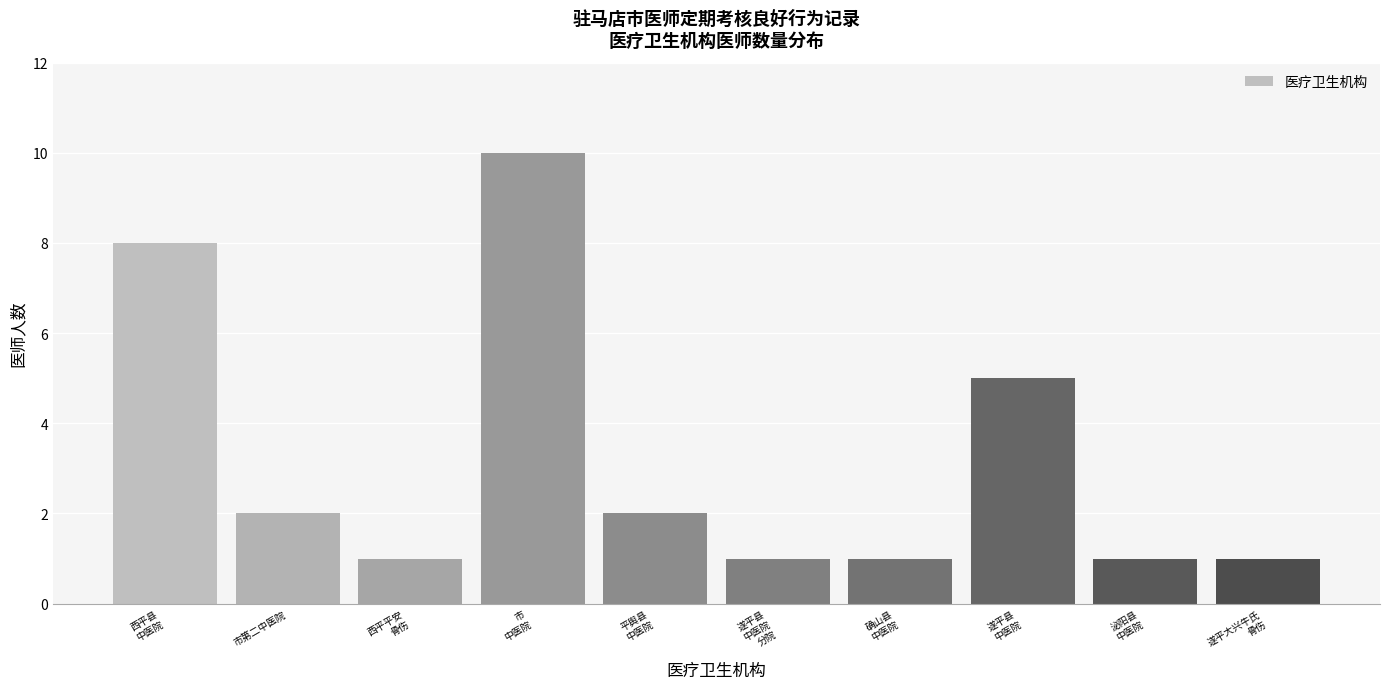

Reading left to right, extract all data points from this chart.

8	2	1	10	2	1	1	5	1	1